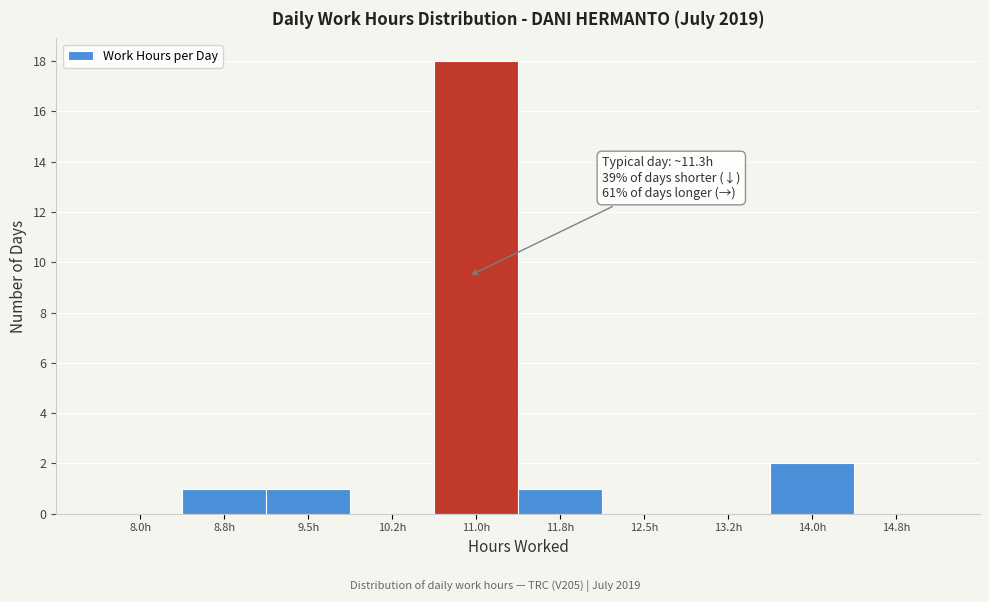

Reading right to left, transcribe all the data shown in this chart.

14.8h=0	14.0h=2	13.2h=0	12.5h=0	11.8h=1	11.0h=18	10.2h=0	9.5h=1	8.8h=1	8.0h=0